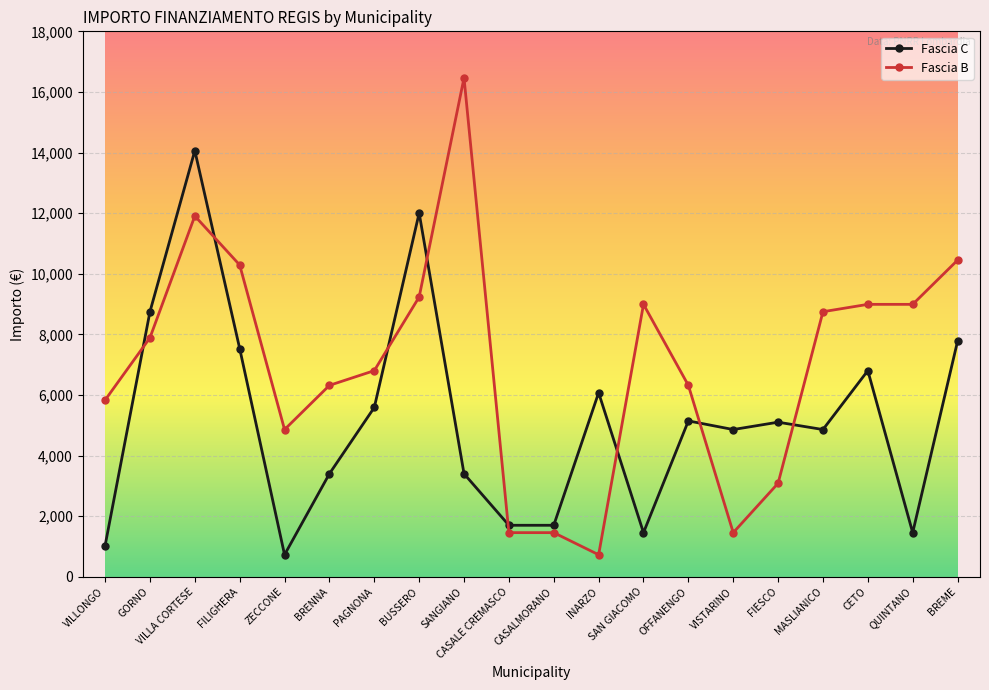

At how many categories does at least one series exceed 11560?

3